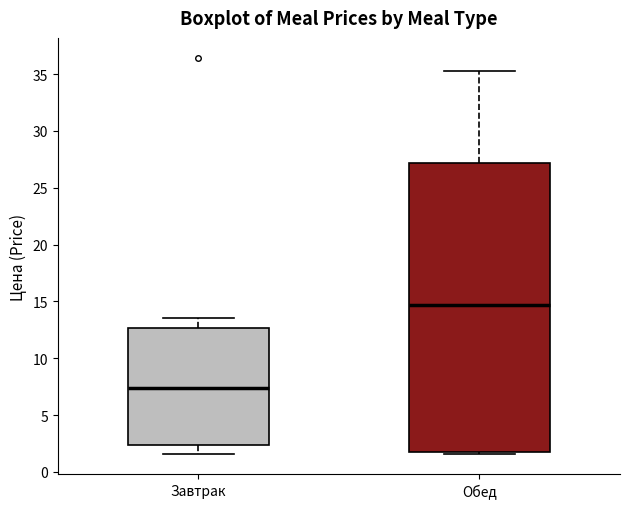

Reading left to right, transcribe this box plot: for each box, give where its median line is, the range the box spans, and where its two whiskers end, as read against the y-axis. The values are not printed on the chart, so give them approximately, as read against the axis.

Завтрак: median 7.5, box 2.5 to 12.5, whiskers 1.5 to 13.5
Обед: median 14.5, box 1.5 to 27.0, whiskers 1.5 (just below the box's lower edge) to 35.5